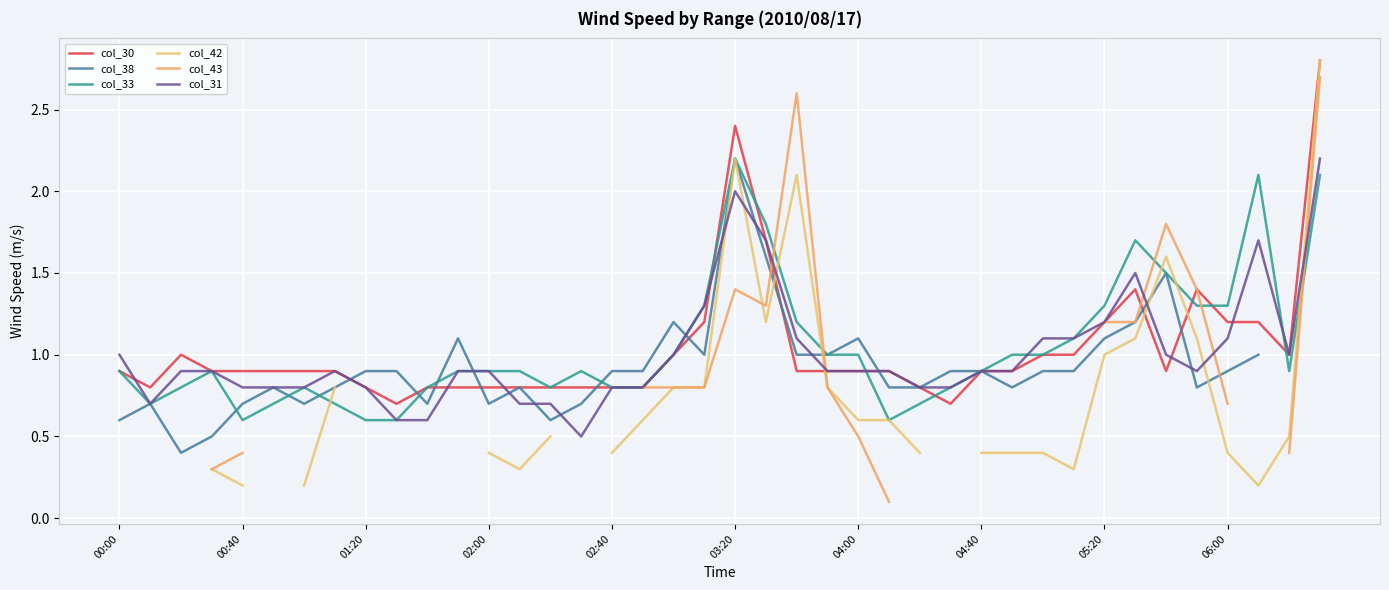

How many values in col_38 are above zero?

39